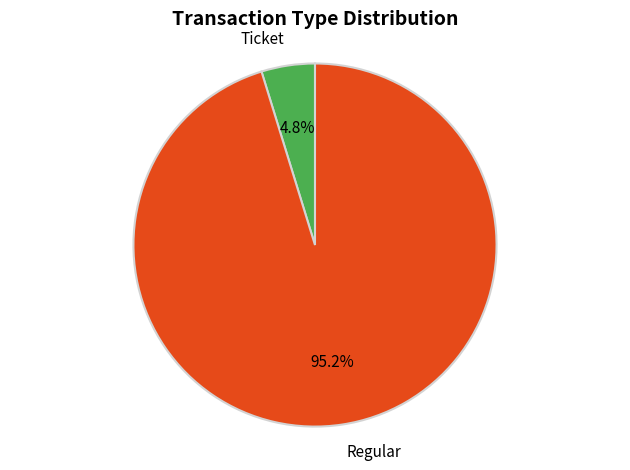

How many slices are in this pie chart?

2